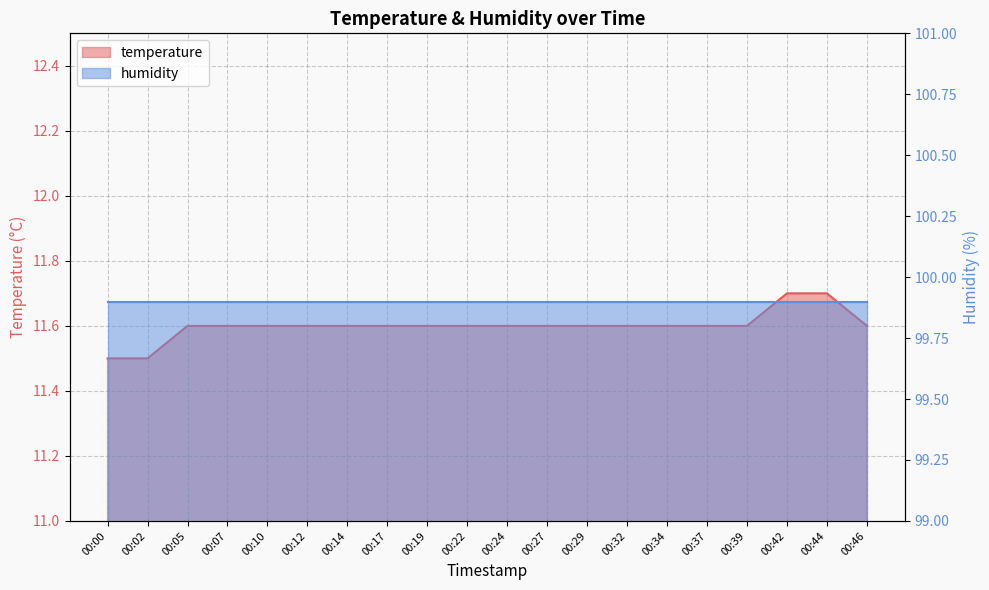

What is the smallest value displayed?

11.5